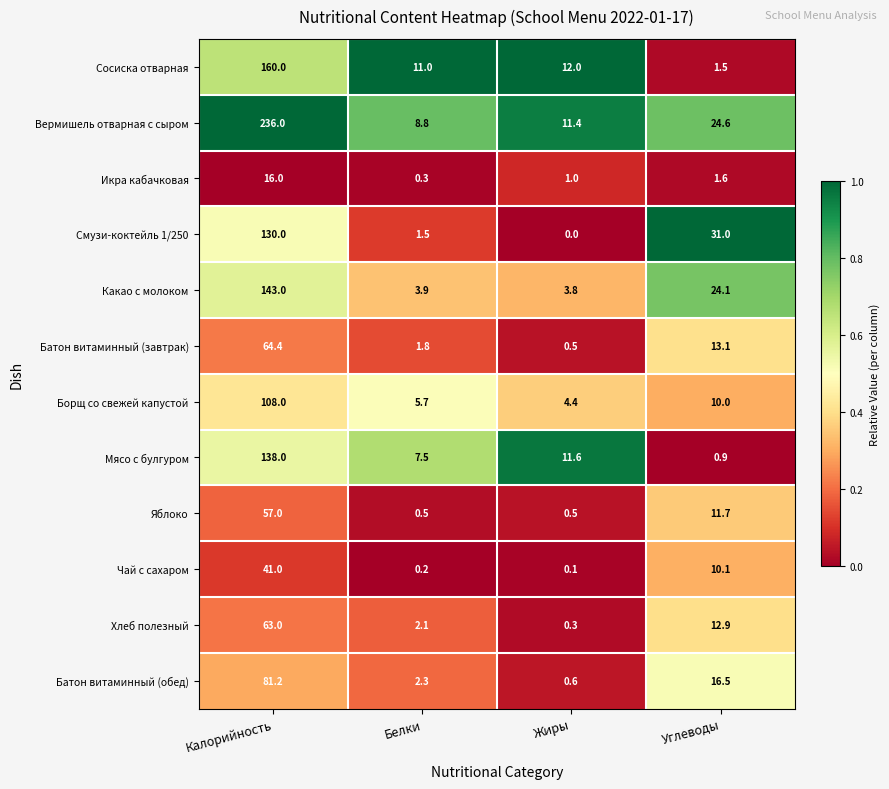

Where does the Какао с молоком series first go above 24?

Калорийность